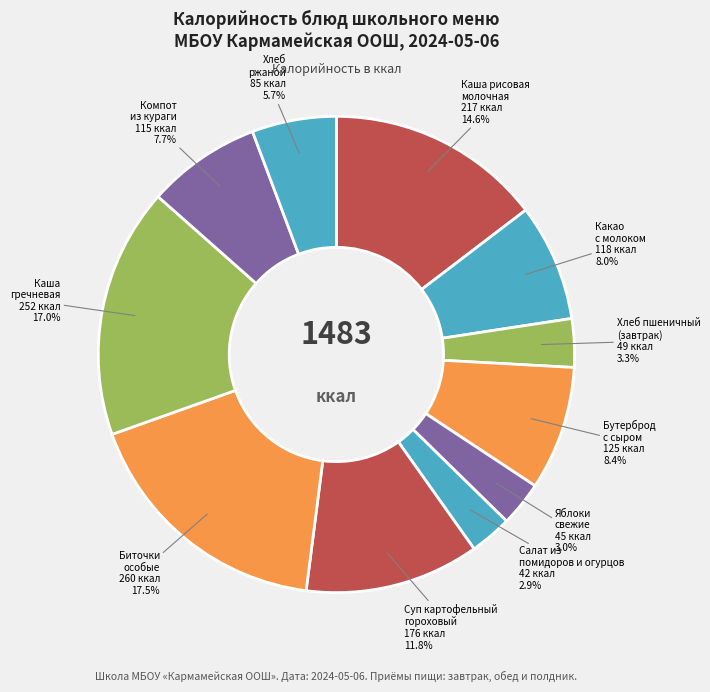

Is there a majority slice in this chart?

No